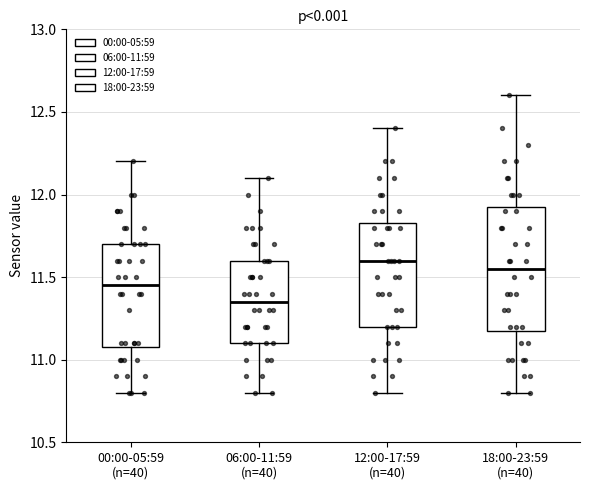

Reading left to right, transcribe this box plot: for each box, give where its median line is, the range the box spans, and where its two whiskers end, as read against the y-axis. The values are not printed on the chart, so give them approximately, as read against the axis.

00:00-05:59 (n=40): median 11.45, box 11.10 to 11.70, whiskers 10.80 to 12.20
06:00-11:59 (n=40): median 11.35, box 11.10 to 11.60, whiskers 10.80 to 12.10
12:00-17:59 (n=40): median 11.60, box 11.20 to 11.85, whiskers 10.80 to 12.40
18:00-23:59 (n=40): median 11.55, box 11.20 to 11.95, whiskers 10.80 to 12.60